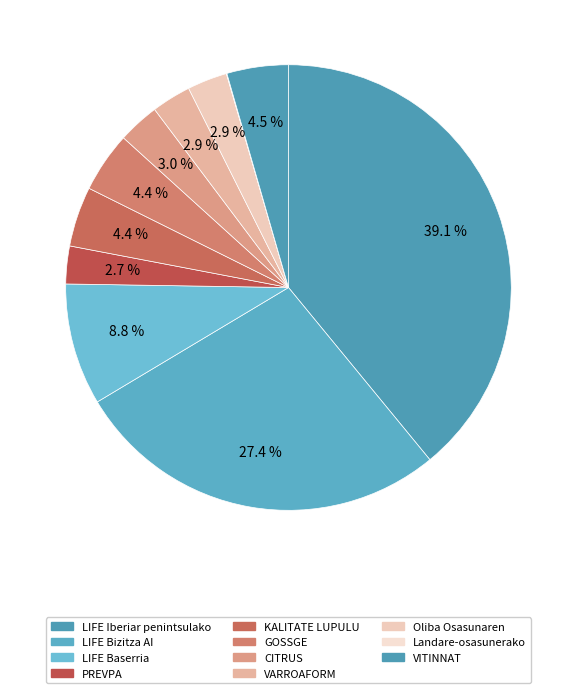

To the nearest percent, what is the difference between the largest and smallest slice percentages?

39%